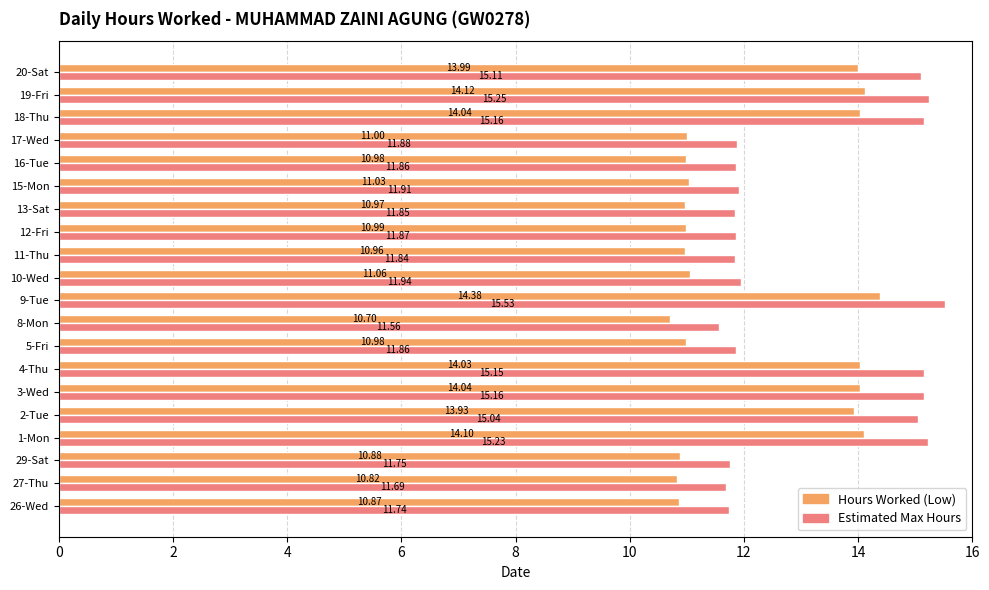

Between 26-Wed and 1-Mon, which series saw the biggest shift?

Estimated Max Hours